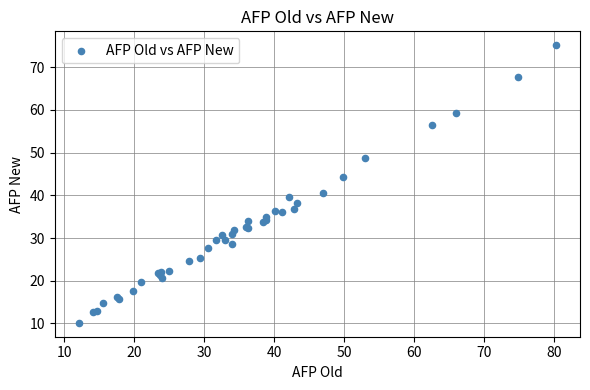

What Y value in the scatter plot is closest to 42?

40.6